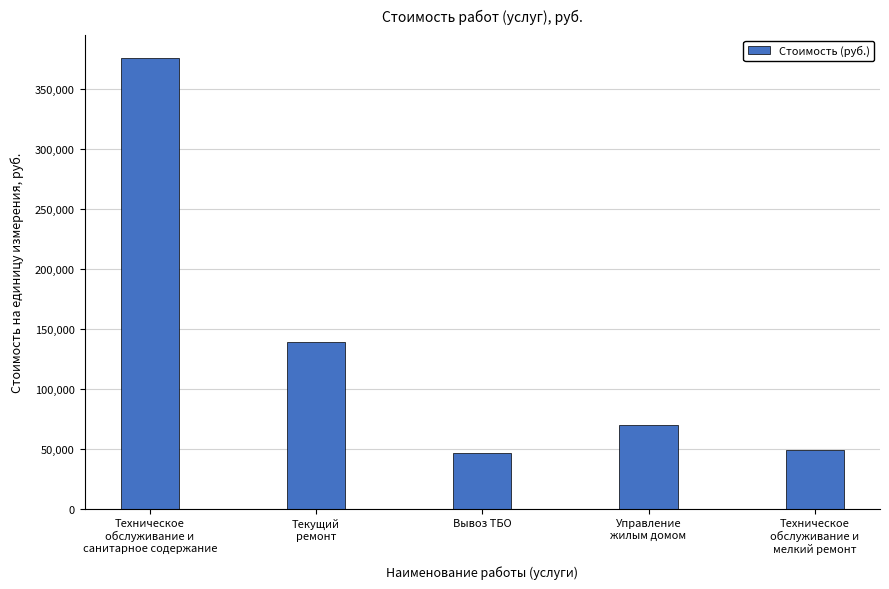

What is the change in value from Техническое
обслуживание и
санитарное содержание to Управление
жилым домом?

-305986.7